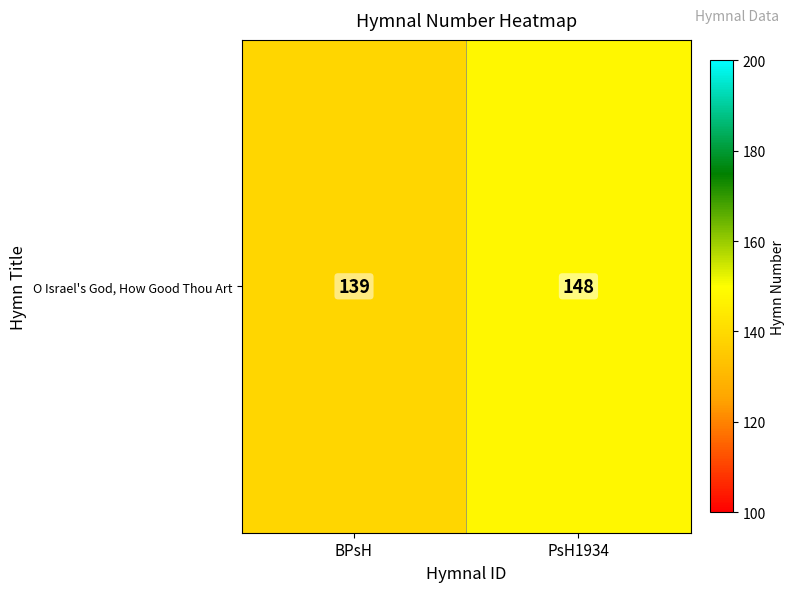

Approximately how many times larger is the value at BPsH compared to PsH1934?

0.9